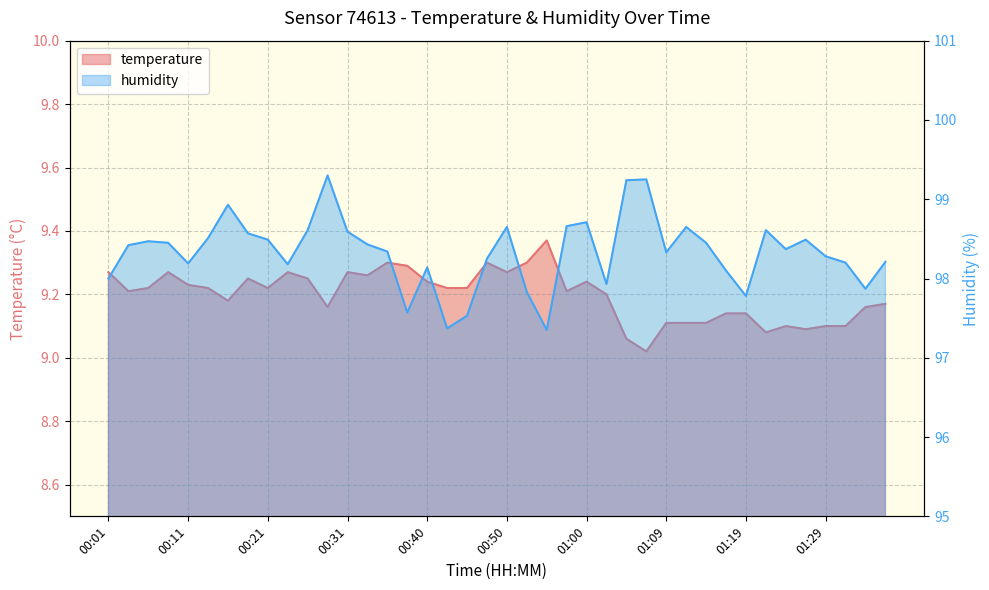

At which label is humidity closest to 98?

00:01